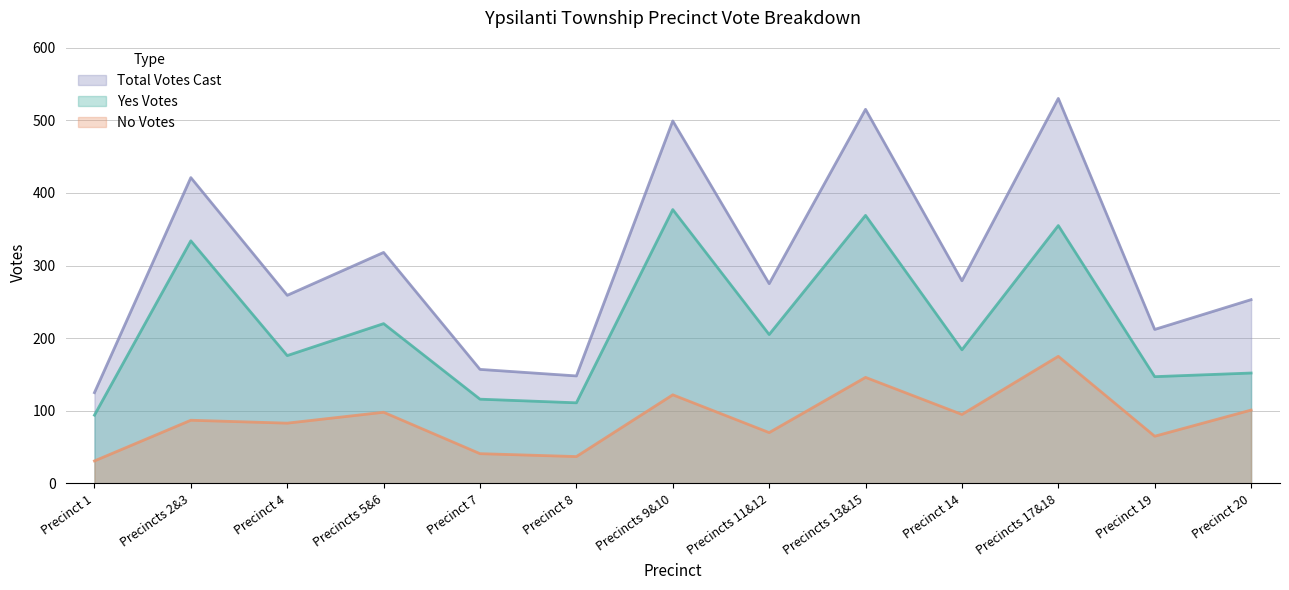

At which label is No Votes closest to 103?

Precinct 20